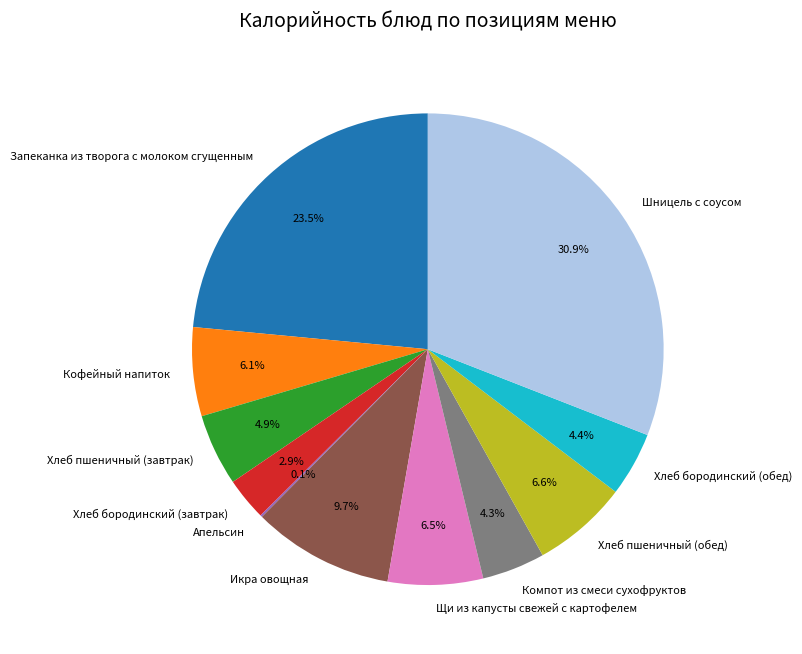

Is it true that Хлеб пшеничный (обед) is 12% of the pie?

False